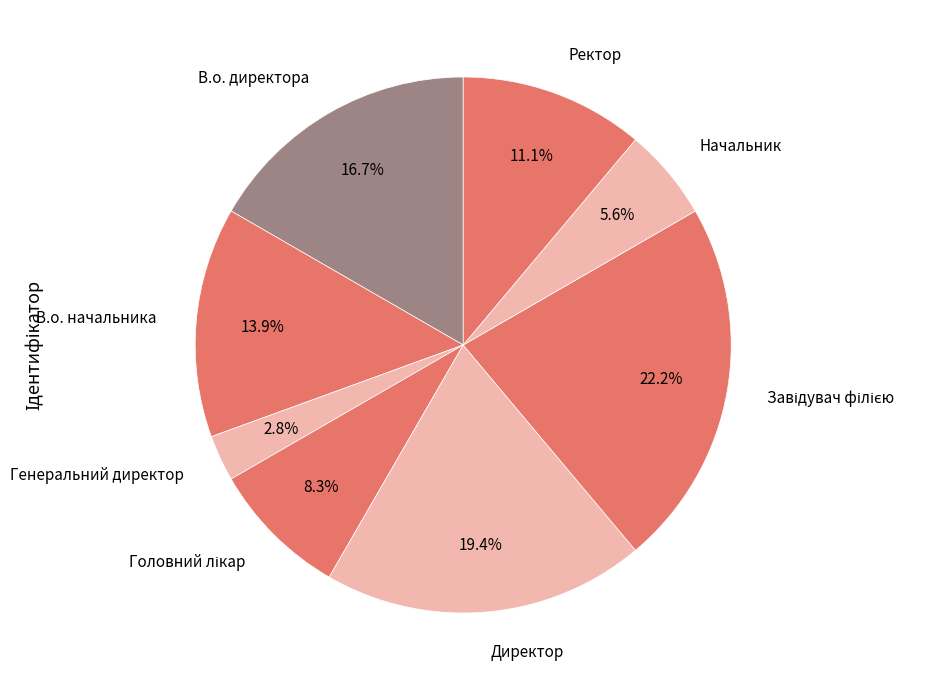

Which slice is the smallest?

Генеральний директор